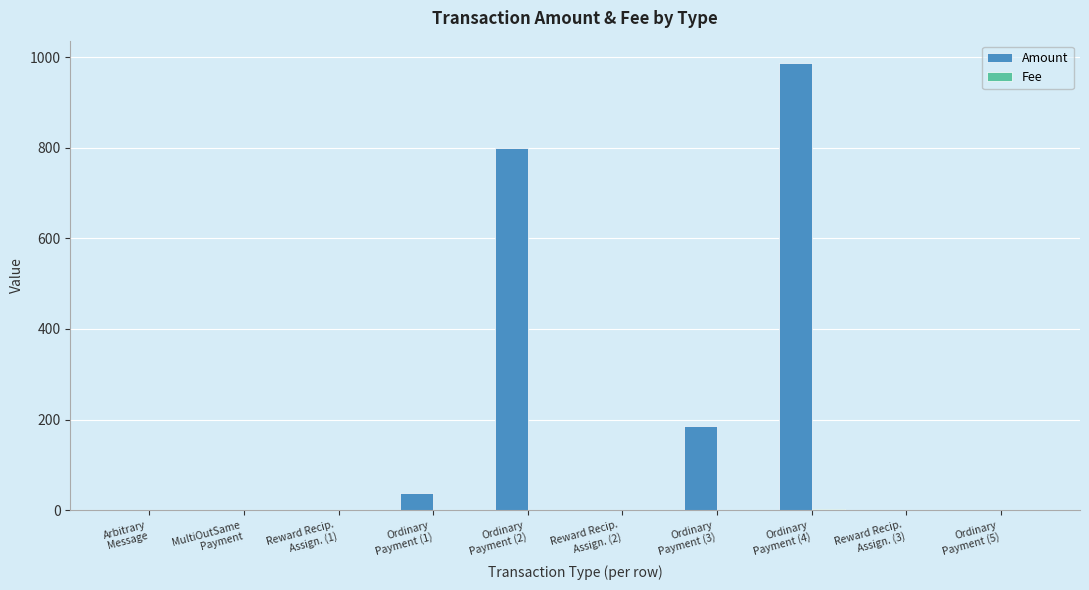

Are the bars grouped side by side (vs. stacked)?

Yes